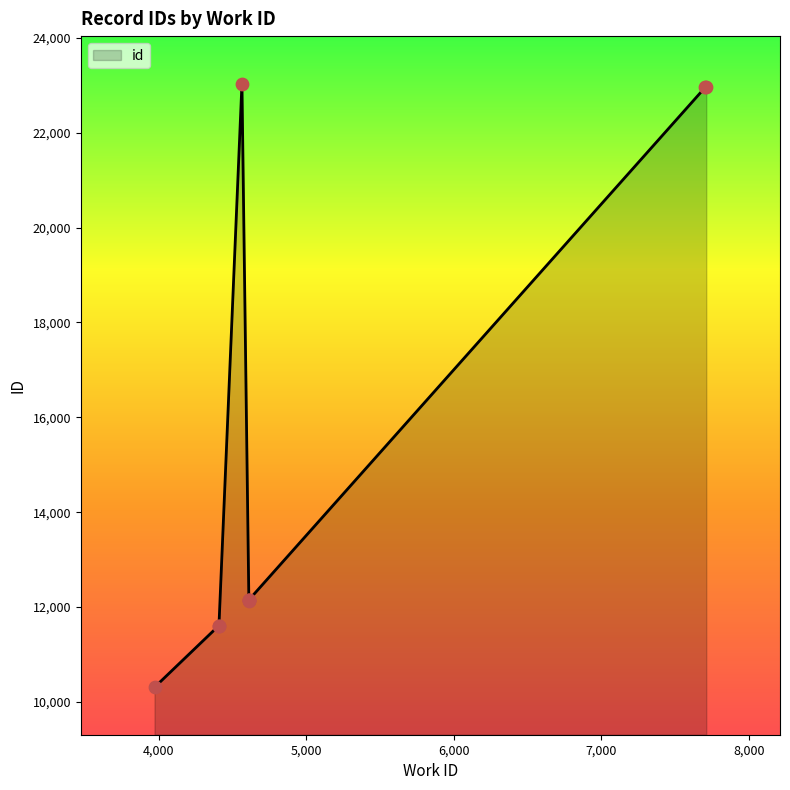

Approximately how many times larger is the value at 4407 compared to 7712?

0.5